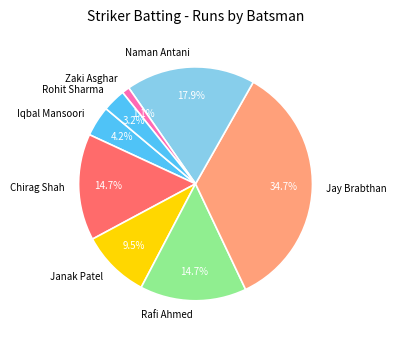

Count the number of slices in the pie.

8